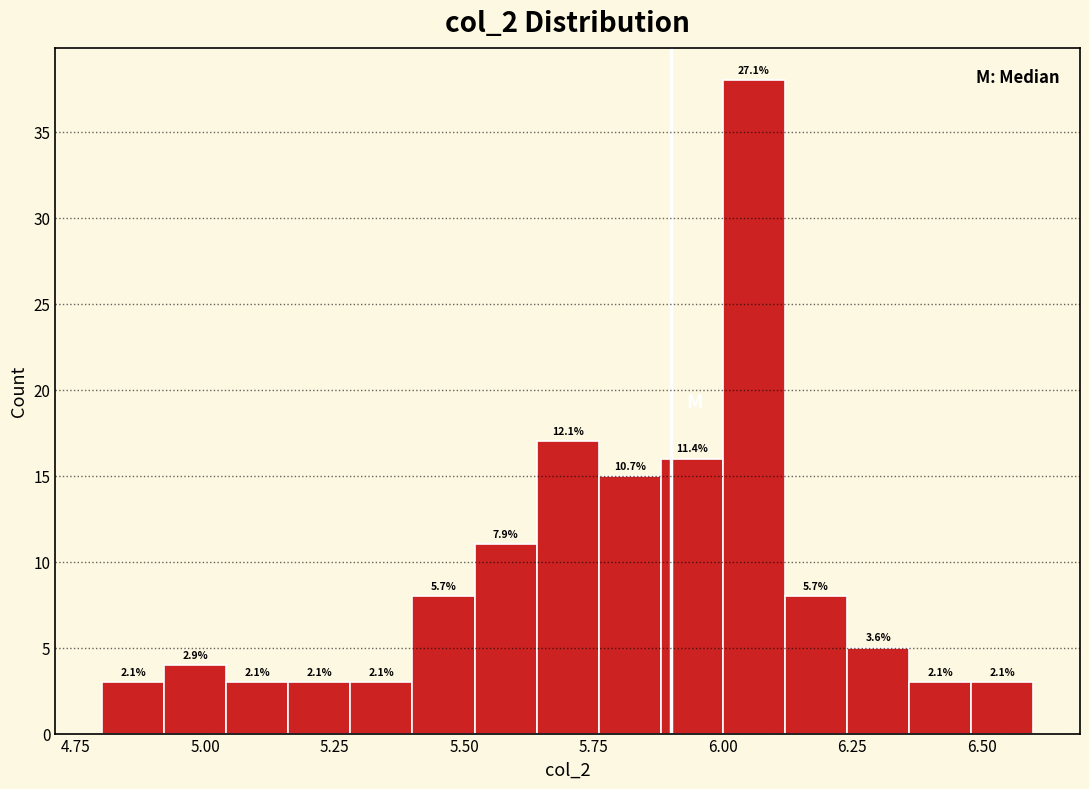

Around what value on the x-axis is the tallest bar? Give the approximate position of its centre, as read against the axis.

6.05